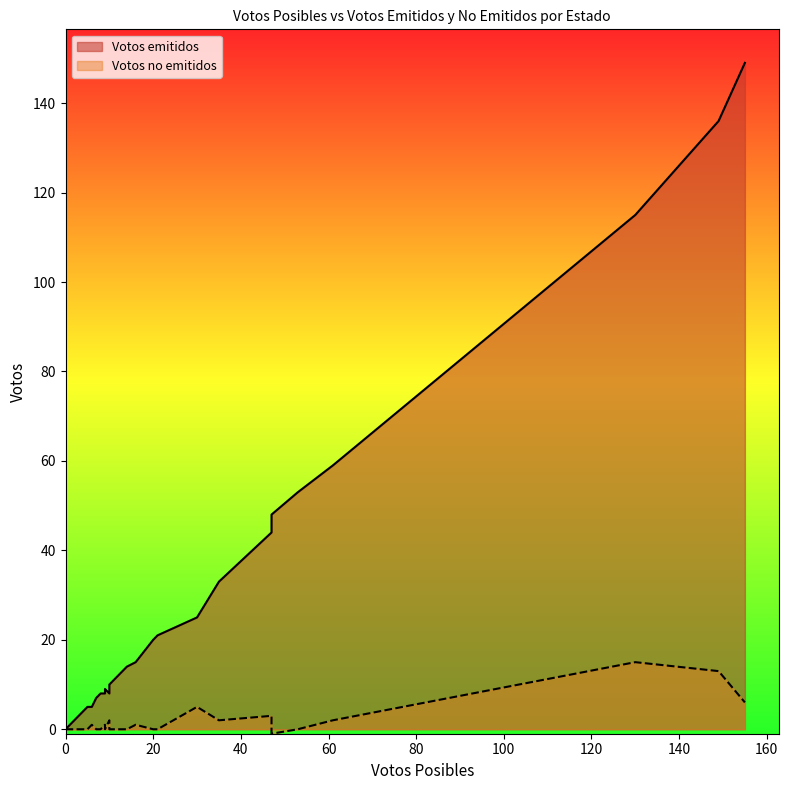

What is the difference between the second highest and second lowest values in the Votos no emitidos series?

13